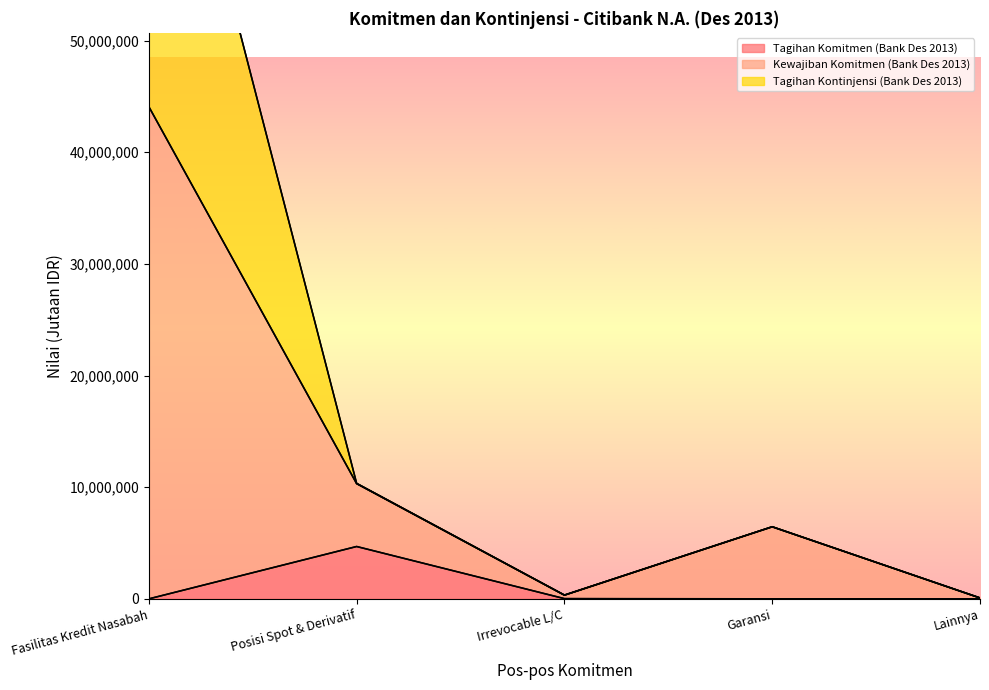

In Tagihan Komitmen (Bank Des 2013), how many points are higher than both neighbors (excluding endpoints)?

1